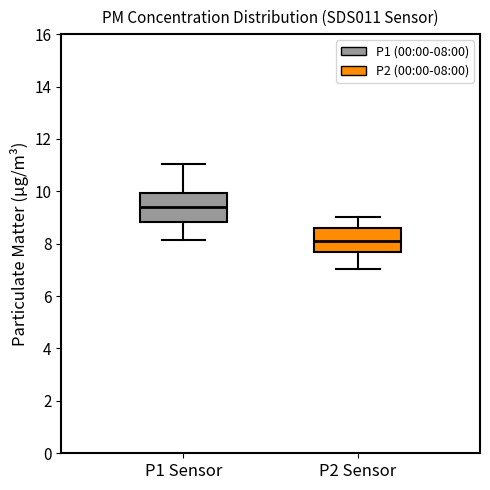

Where does the median line of the box for P1 Sensor sit on the y-axis? The values are not printed on the chart, so give them approximately, as read against the axis.

9.4